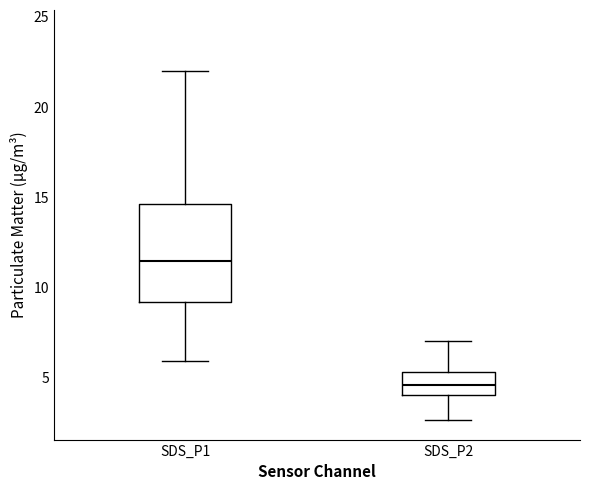

Reading left to right, read every box against the y-axis: the position of its median line, the range the box covers, and the ends of its whiskers. The values are not printed on the chart, so give them approximately, as read against the axis.

SDS_P1: median 11.5, box 9.0 to 14.5, whiskers 6.0 to 22.0
SDS_P2: median 4.5, box 4.0 to 5.5, whiskers 2.5 to 7.0